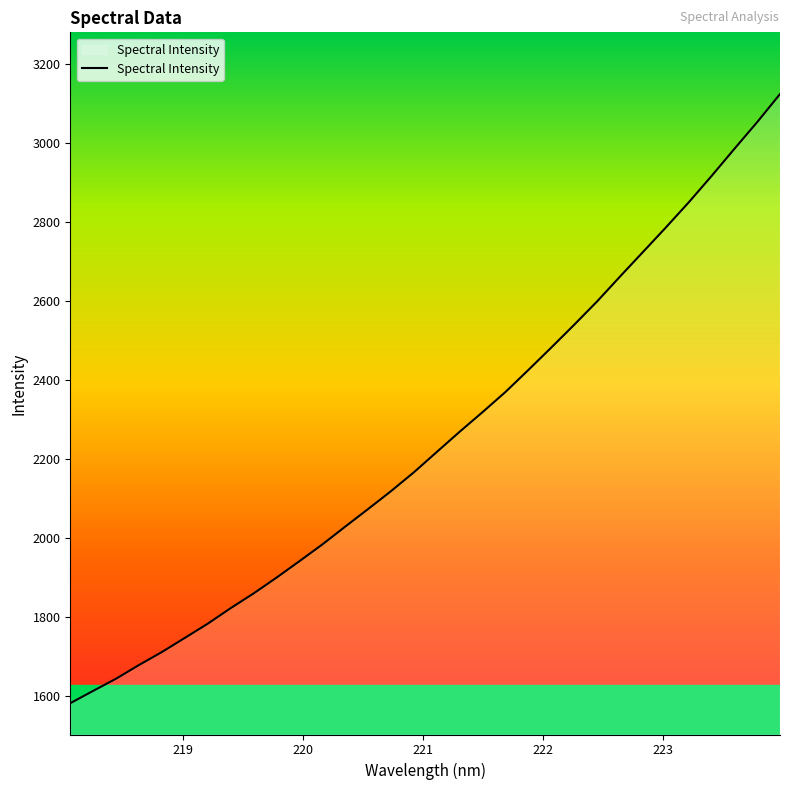

Count the number of categories in the chart.

32